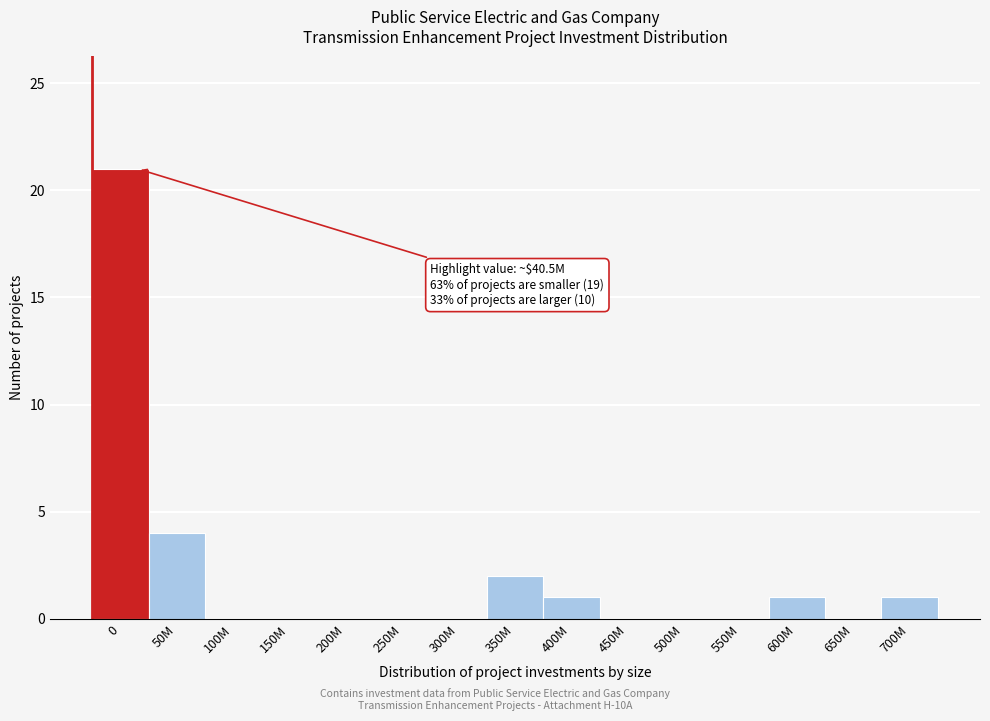

Reading left to right, extract all data points from this chart.

0=21	50M=4	100M=0	150M=0	200M=0	250M=0	300M=0	350M=2	400M=1	450M=0	500M=0	550M=0	600M=1	650M=0	700M=1